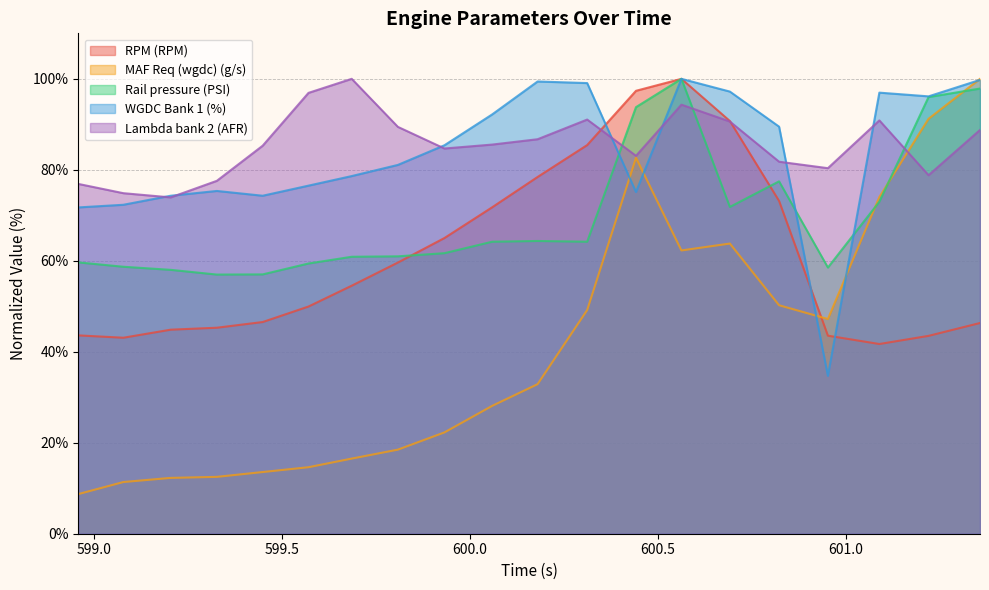

Which series has the largest total across all categories?

Lambda bank 2 (AFR)